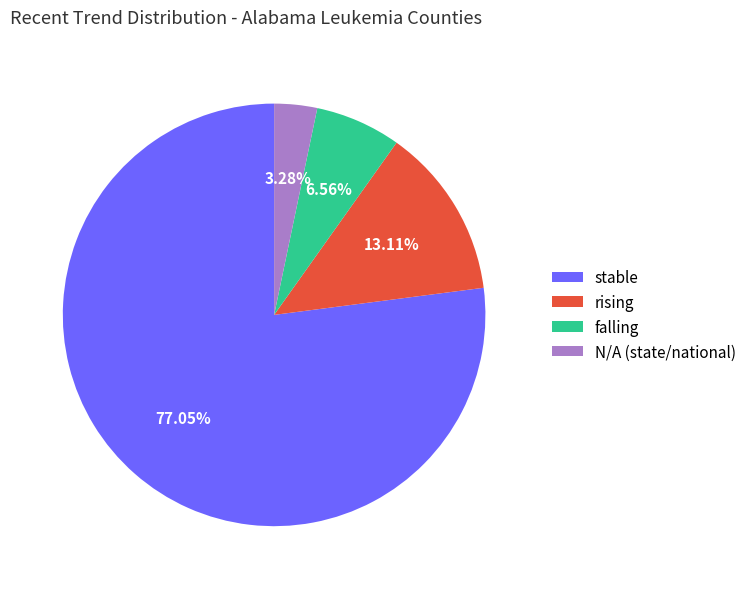

Does N/A (state/national) represent more than half of the total?

No